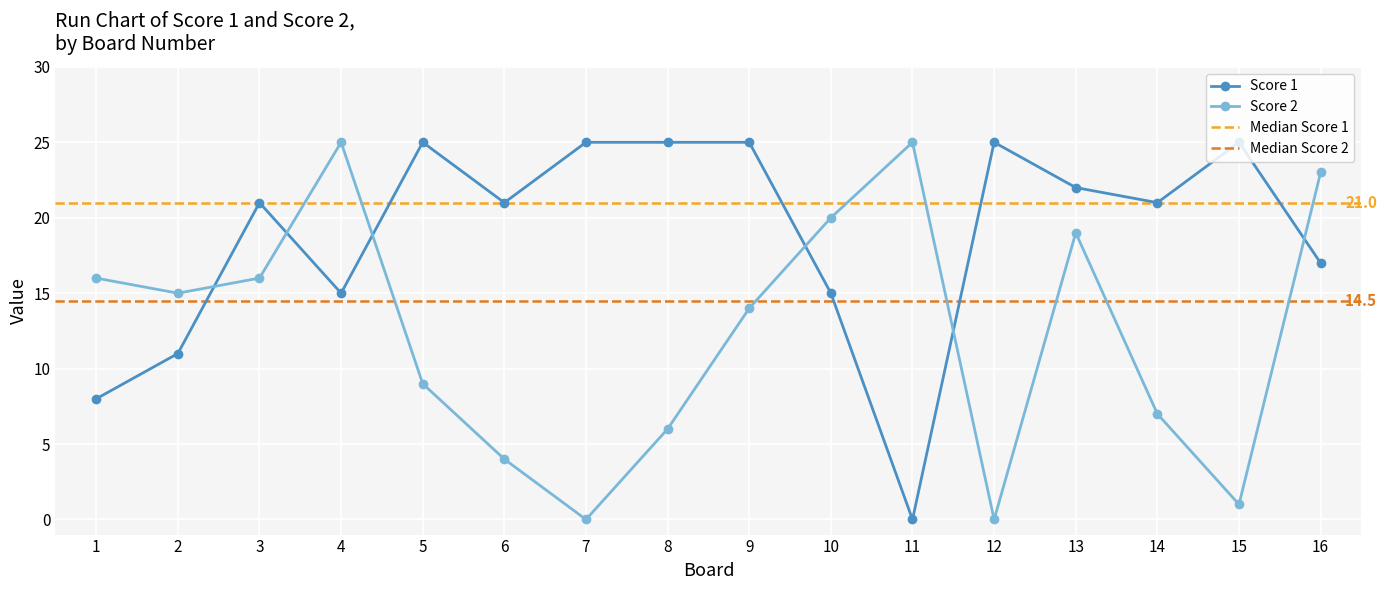

Count the number of categories in the chart.

16